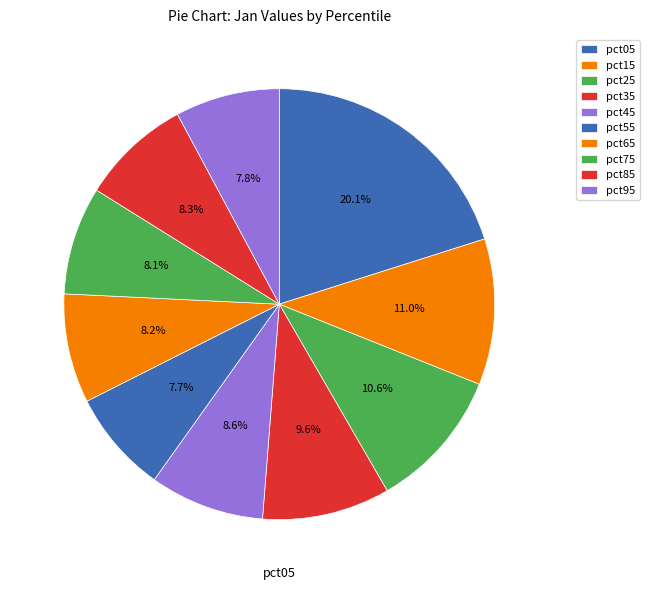

To the nearest percent, what is the difference between the pct05 and pct45 slice percentages?

11%